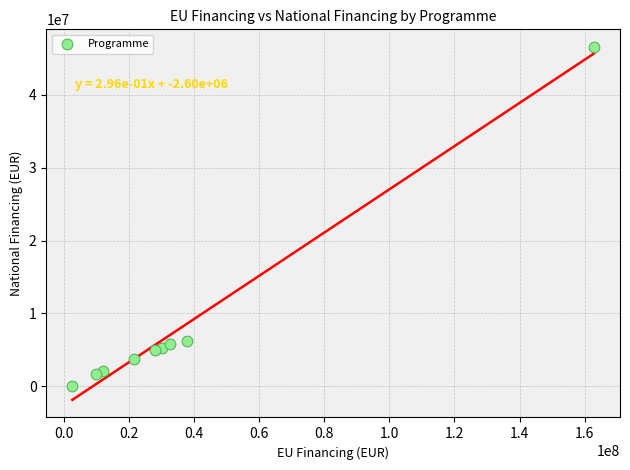

What is the average X value?

37471779.0